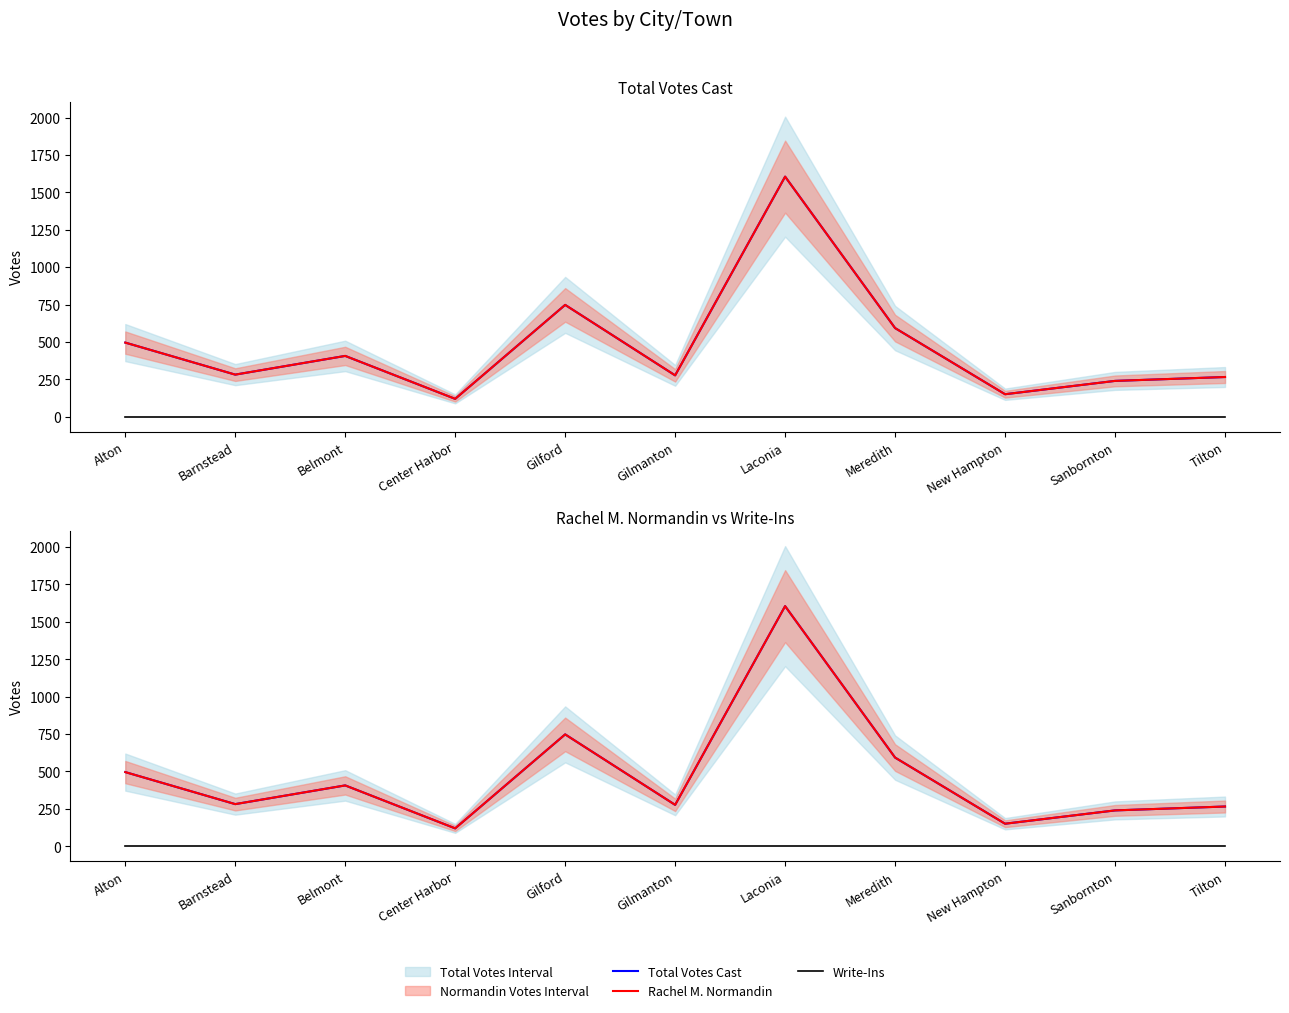

Which category has the lowest value across all series?

Alton